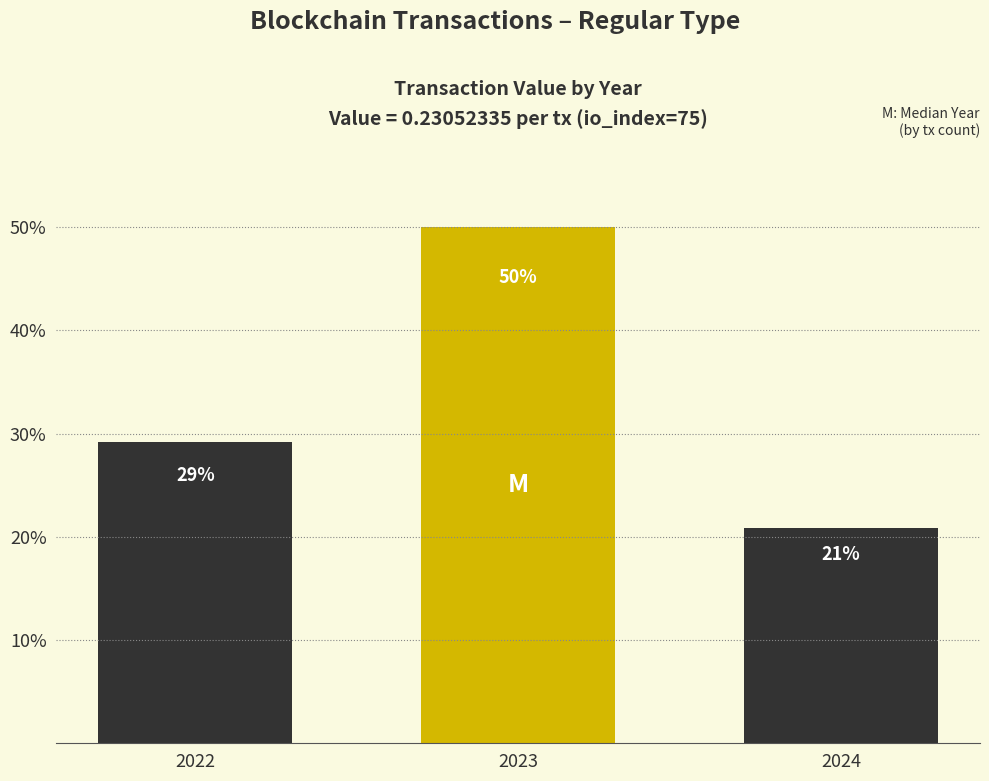

Reading right to left, transcribe all the data shown in this chart.

2024=20.8	2023=50.0	2022=29.2